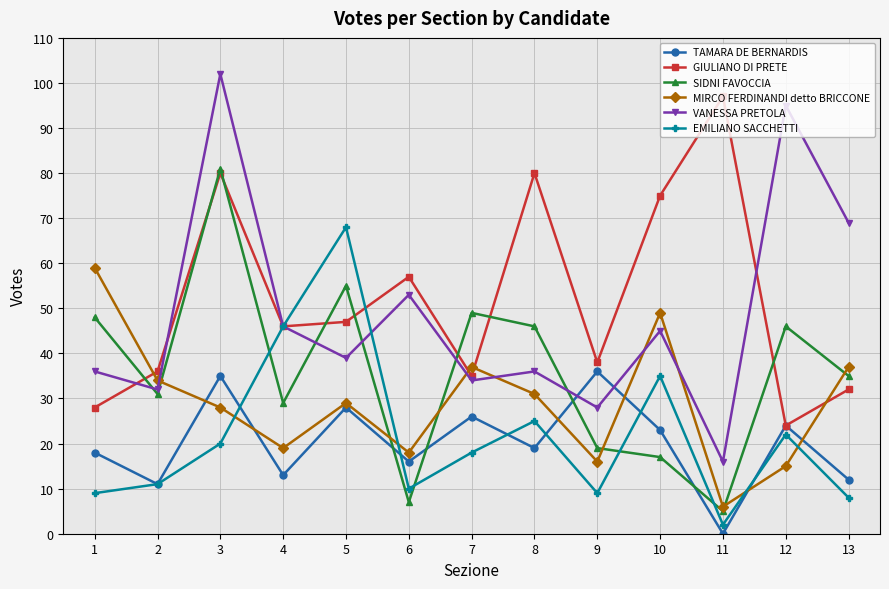

Reading left to right, transcribe all the data shown in this chart.

TAMARA DE BERNARDIS: 1=18	2=11	3=35	4=13	5=28	6=16	7=26	8=19	9=36	10=23	11=0	12=24	13=12
GIULIANO DI PRETE: 1=28	2=36	3=80	4=46	5=47	6=57	7=35	8=80	9=38	10=75	11=97	12=24	13=32
SIDNI FAVOCCIA: 1=48	2=31	3=81	4=29	5=55	6=7	7=49	8=46	9=19	10=17	11=5	12=46	13=35
MIRCO FERDINANDI detto BRICCONE: 1=59	2=34	3=28	4=19	5=29	6=18	7=37	8=31	9=16	10=49	11=6	12=15	13=37
VANESSA PRETOLA: 1=36	2=32	3=102	4=46	5=39	6=53	7=34	8=36	9=28	10=45	11=16	12=95	13=69
EMILIANO SACCHETTI: 1=9	2=11	3=20	4=46	5=68	6=10	7=18	8=25	9=9	10=35	11=2	12=22	13=8